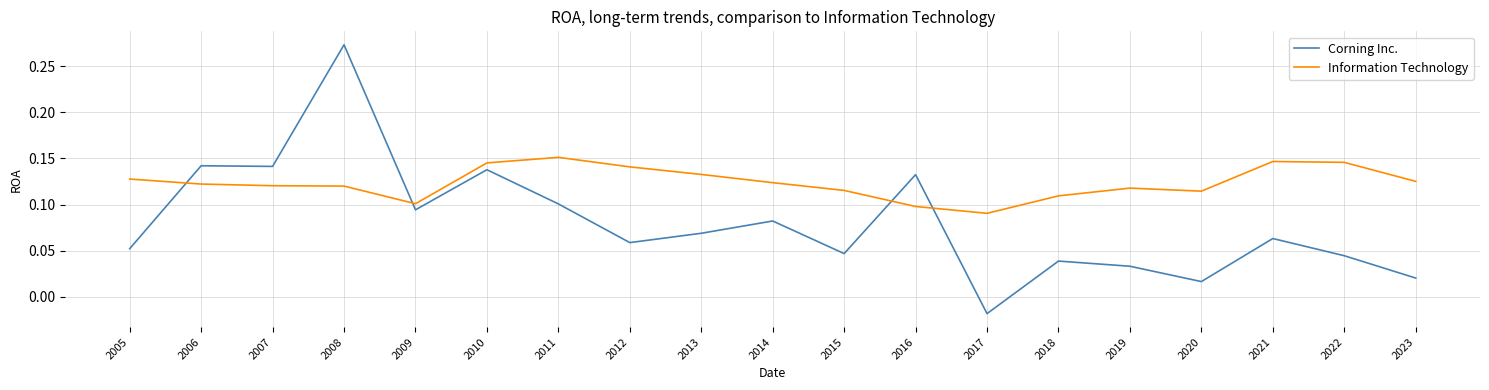

List the series in order of their peak value, highest first.

Corning Inc., Information Technology